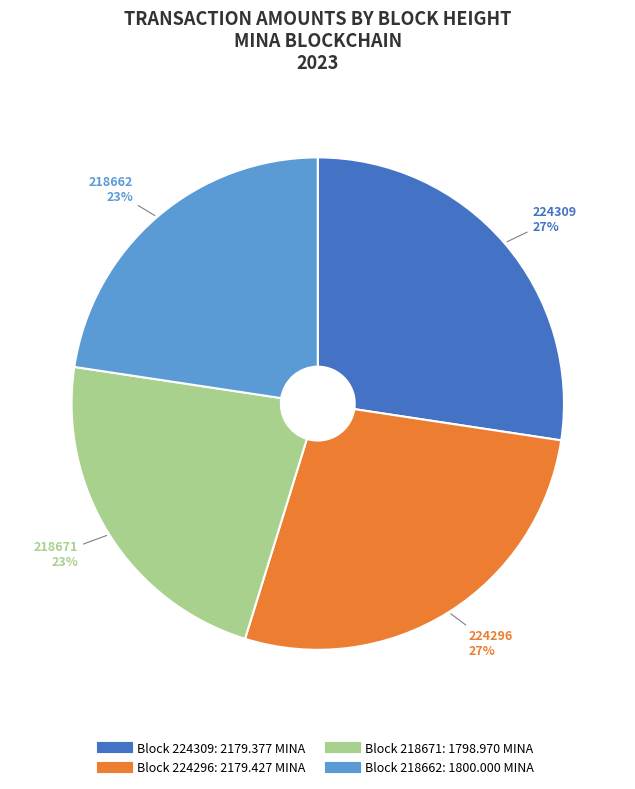

Does any single category account for the majority?

No